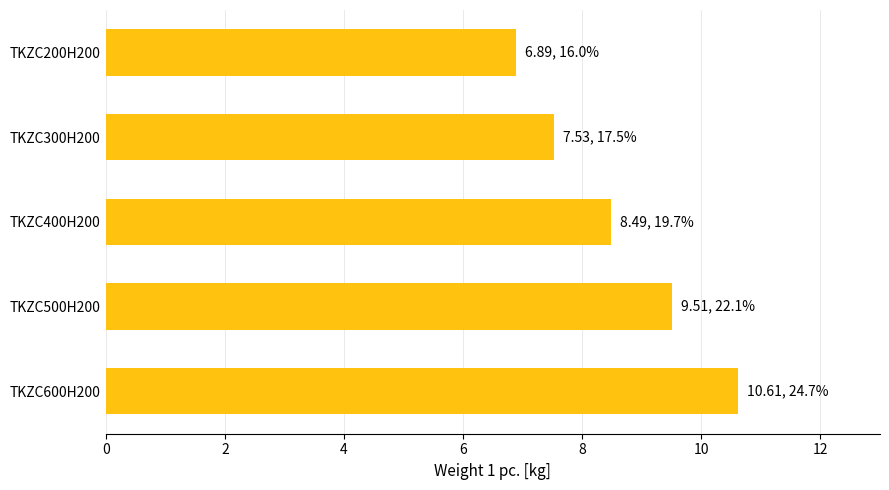

What is the difference between the maximum and second lowest values?

3.1